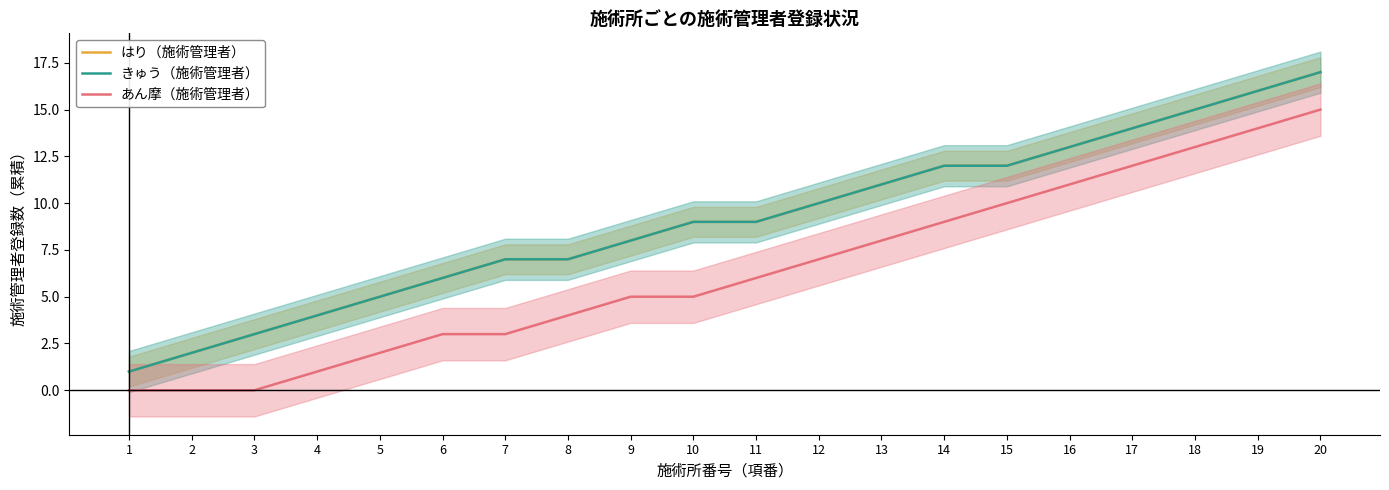

What is the difference between the second highest and second lowest values in the あん摩（施術管理者） series?

14